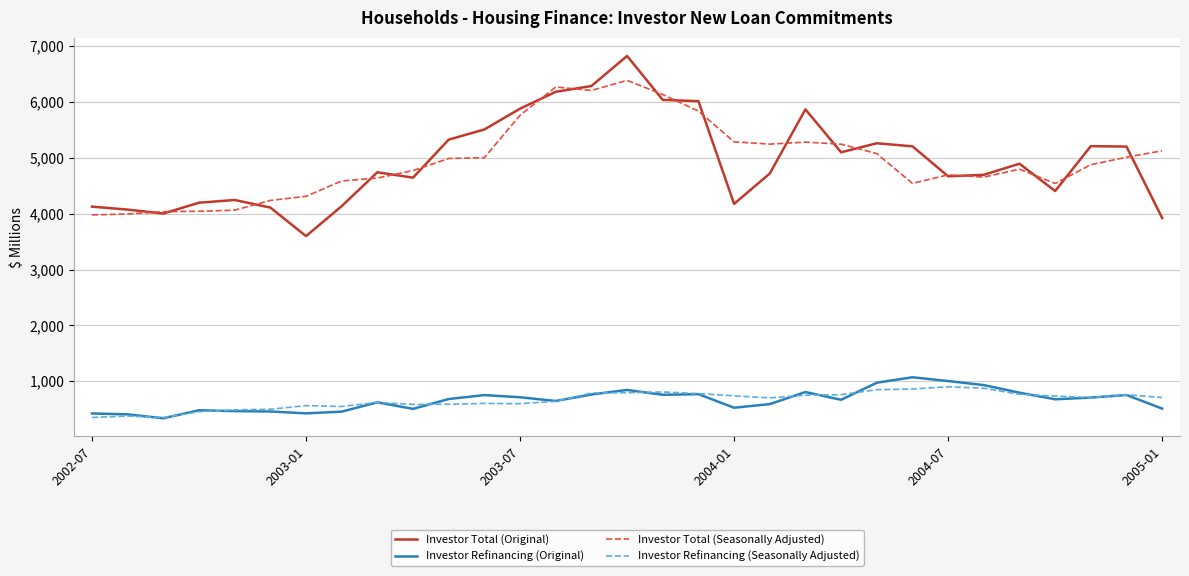

True or false: Investor Total (Original) and Investor Refinancing (Original) intersect in this chart.

False